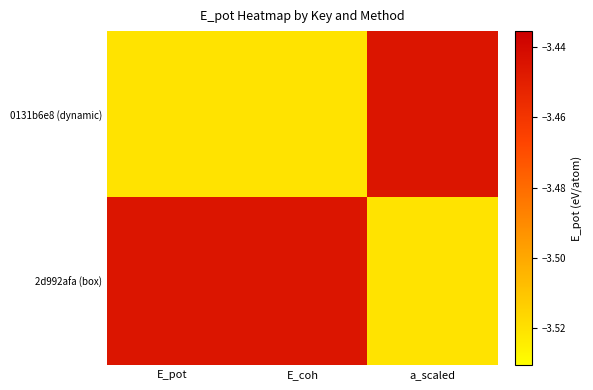

How many categories are shown in the chart?

3